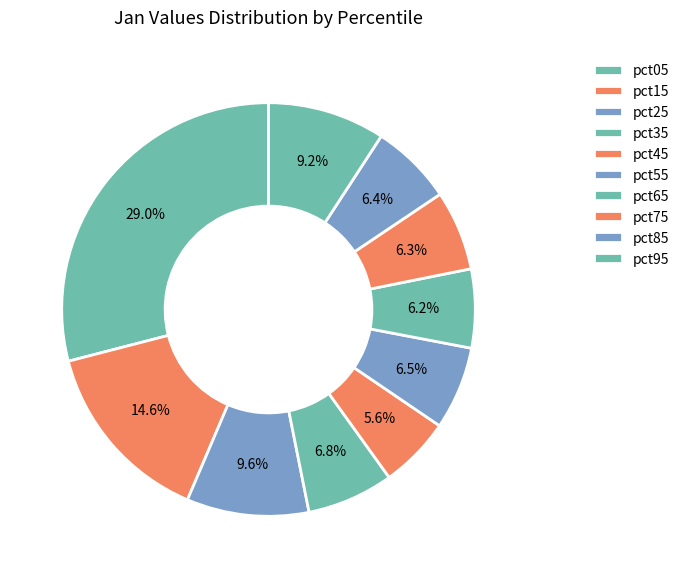

How many segments does this pie chart have?

10